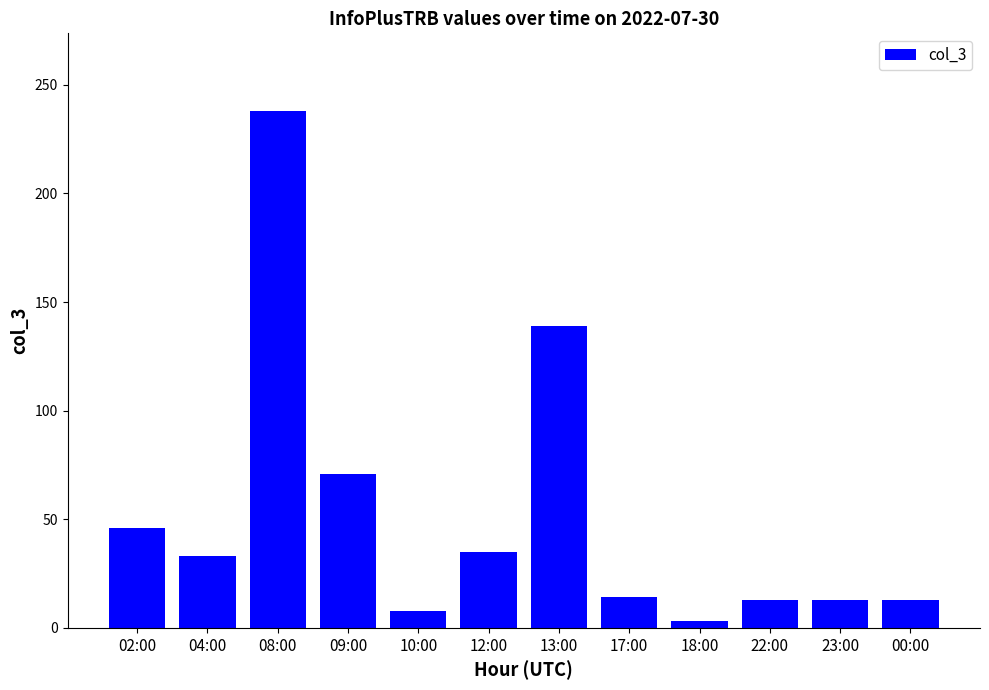

Approximately how many times larger is the value at 02:00 compared to 12:00?

1.3